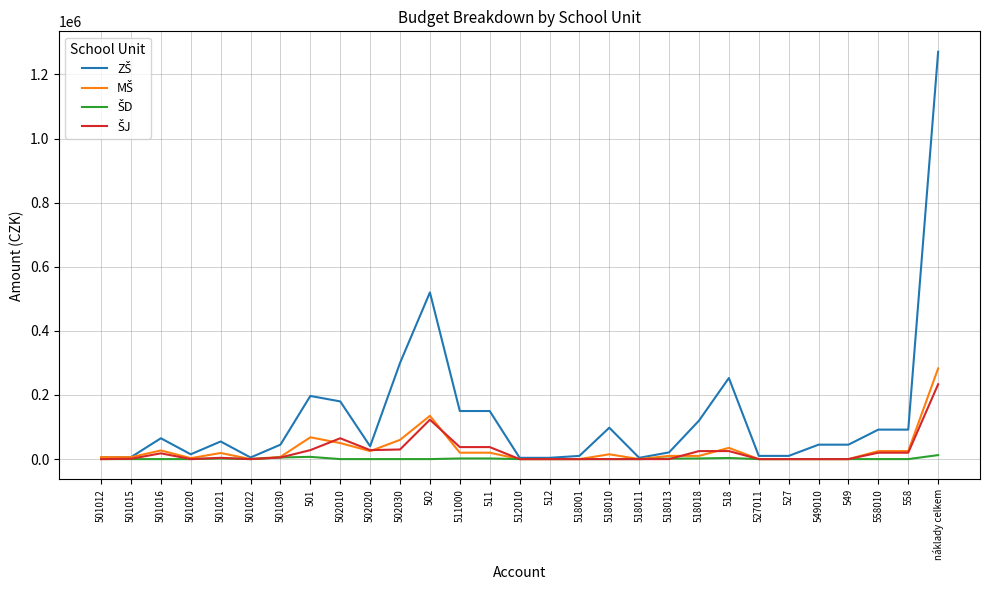

At which category is the sum across all series the highest?

náklady celkem